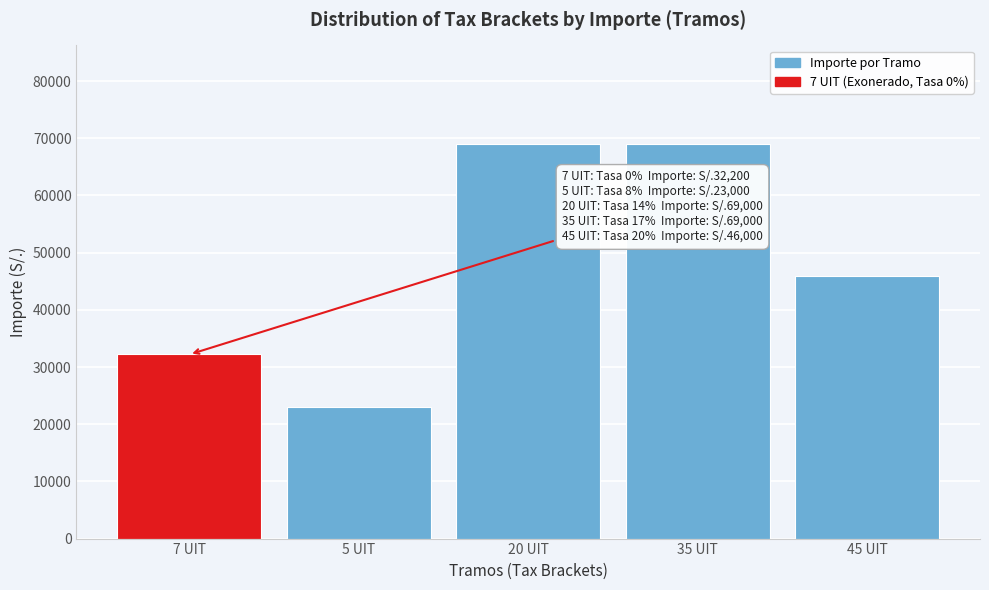

Reading left to right, extract all data points from this chart.

7 UIT=32200	5 UIT=23000	20 UIT=69000	35 UIT=69000	45 UIT=46000